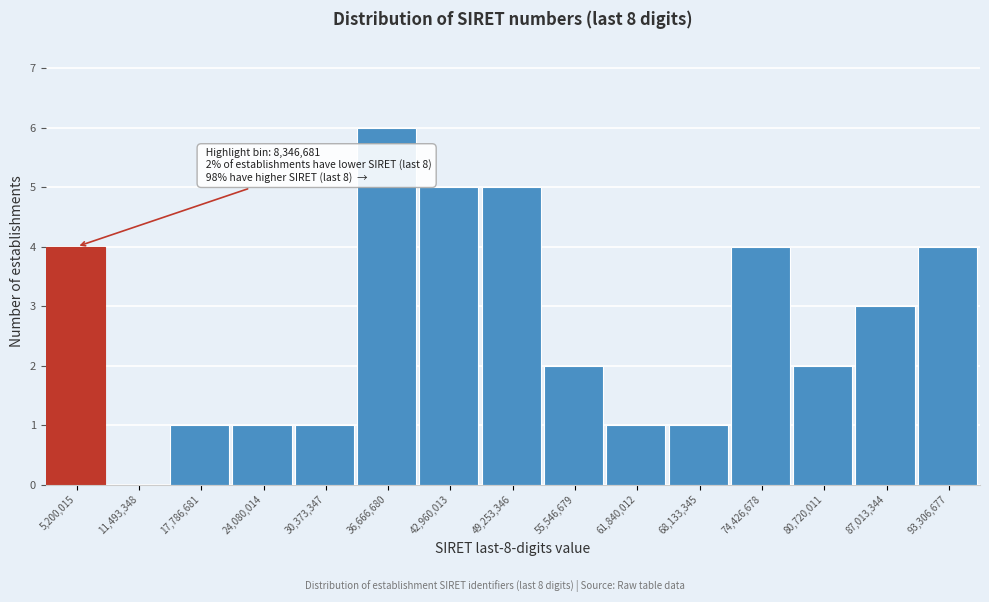

Reading left to right, what are all the values shown in this chart?

5,200,015=4	11,493,348=0	17,786,681=1	24,080,014=1	30,373,347=1	36,666,680=6	42,960,013=5	49,253,346=5	55,546,679=2	61,840,012=1	68,133,345=1	74,426,678=4	80,720,011=2	87,013,344=3	93,306,677=4